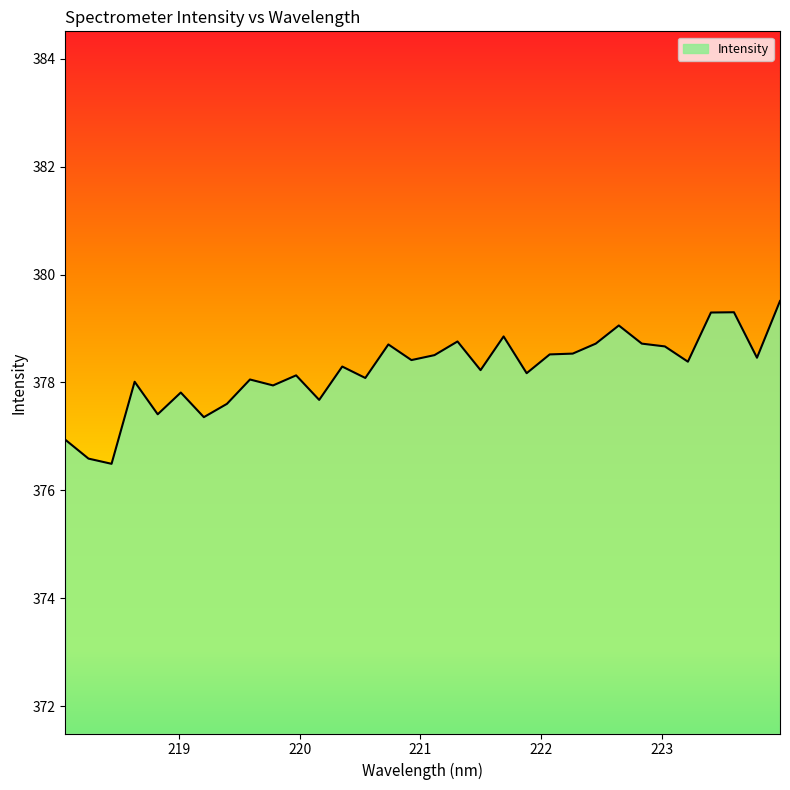

What is the difference between the maximum and minimum values?

3.0